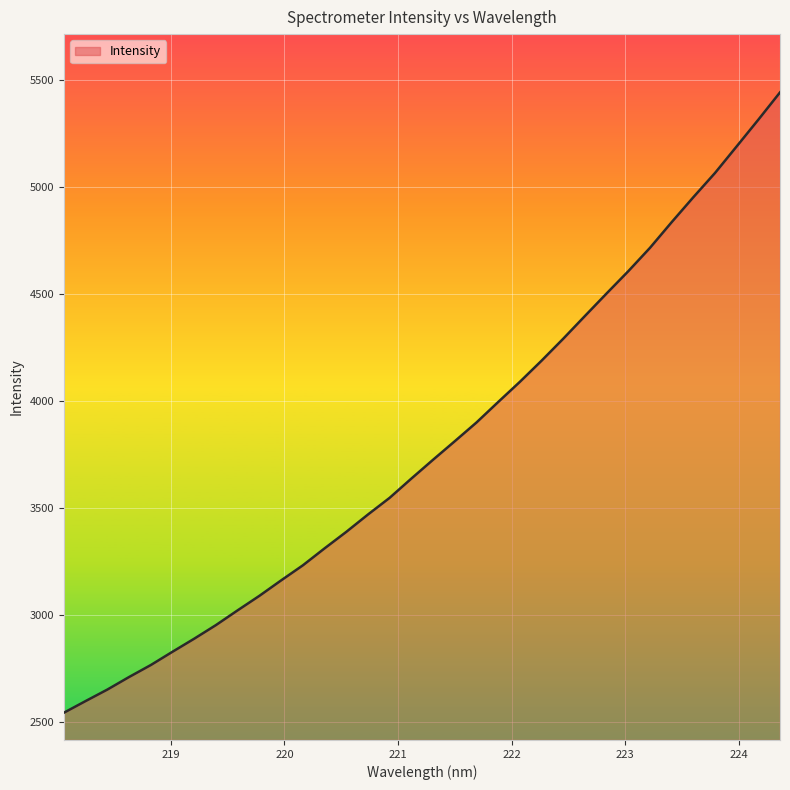

How many lines are shown in the chart?

1